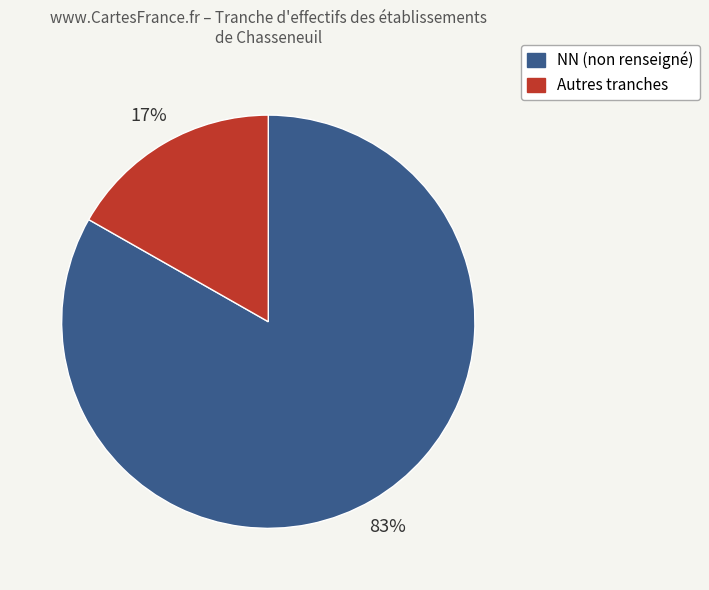

Is there a majority slice in this chart?

Yes